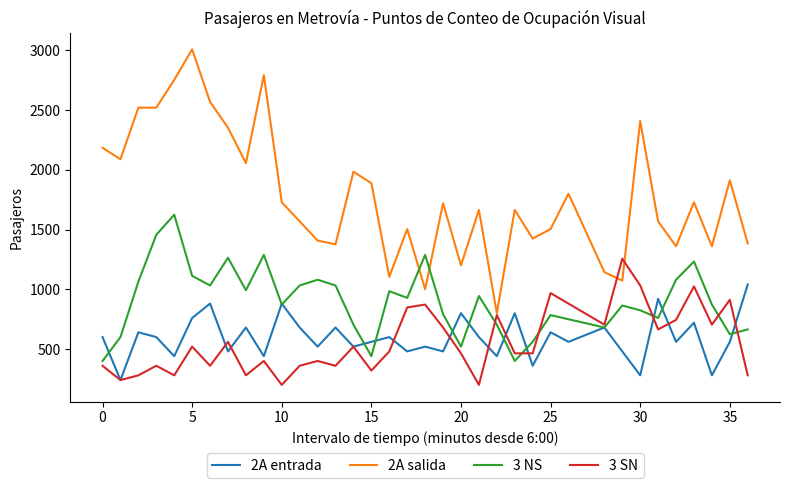

What is the highest value of the 3 NS series?

1624